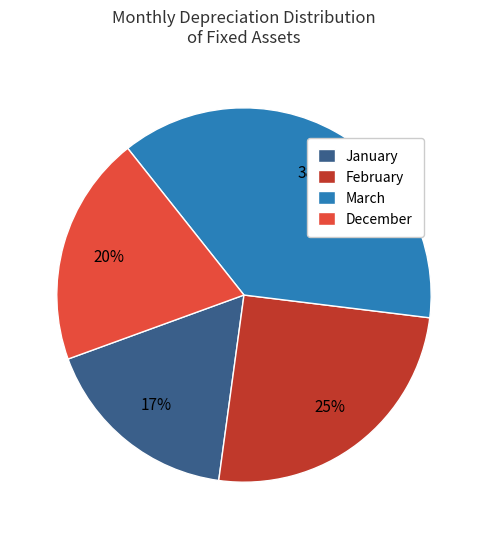

Combined, do December and February account for over 50%?

No